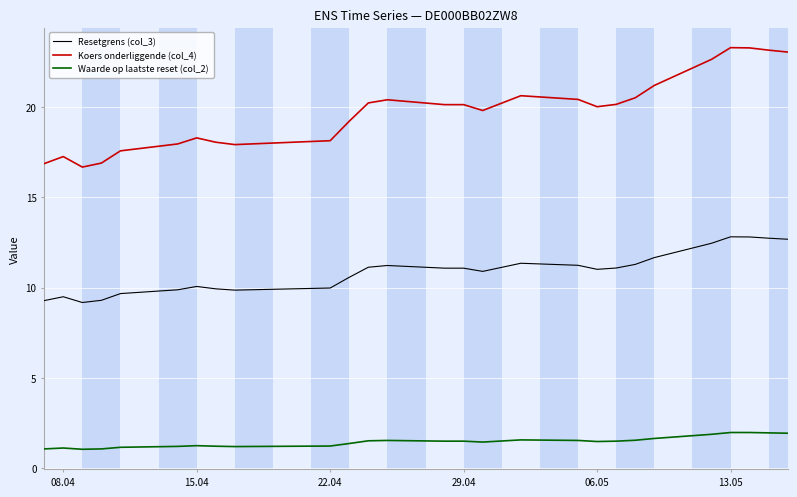

What is the sum of all Koers onderliggende (col_4) values?

534.2